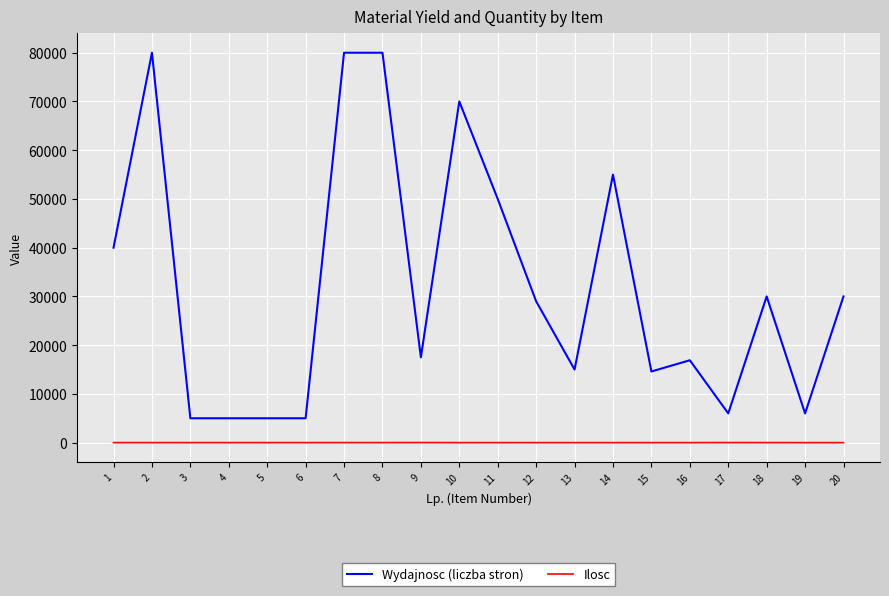

Which series has the largest total across all categories?

Wydajnosc (liczba stron)